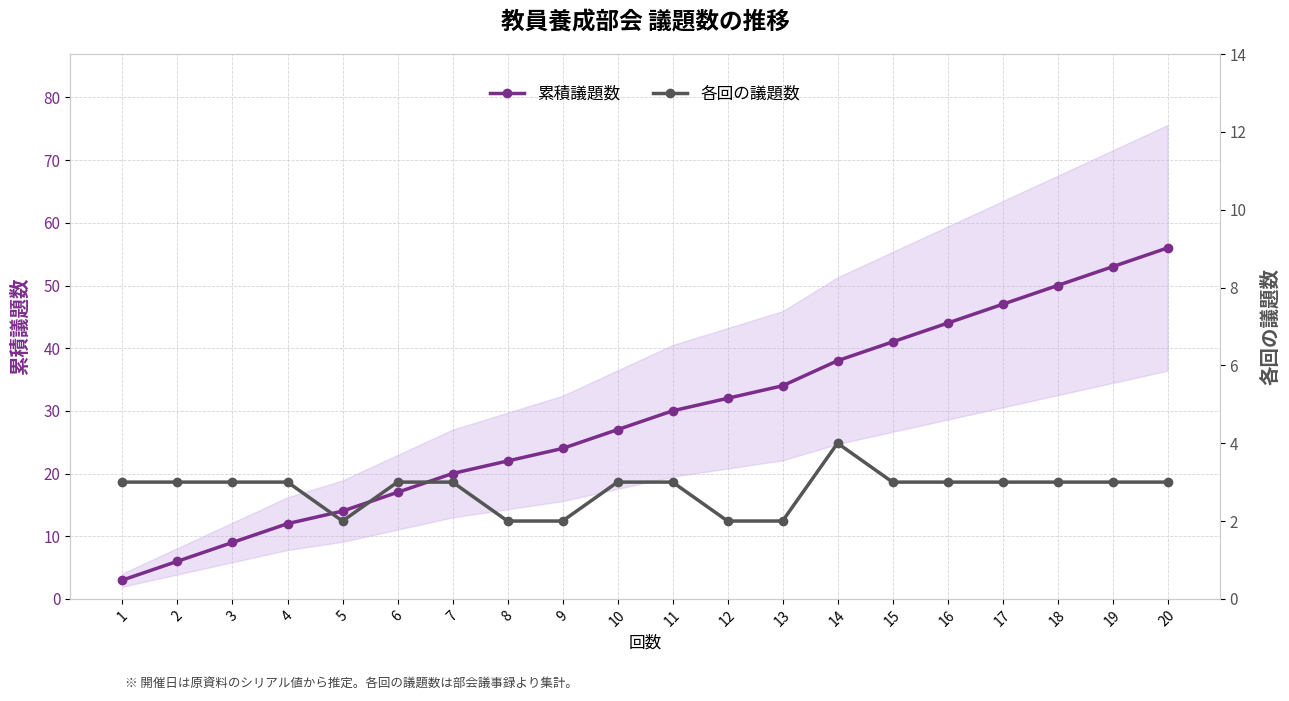

Which category has the lowest value across all series?

5